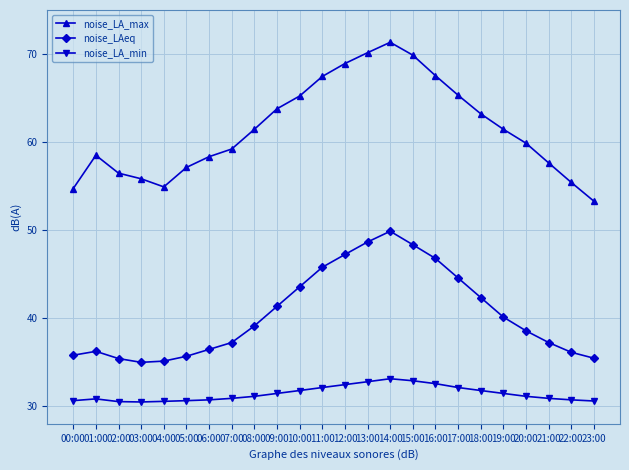

What are all the series names shown in the legend?

noise_LA_max, noise_LAeq, noise_LA_min